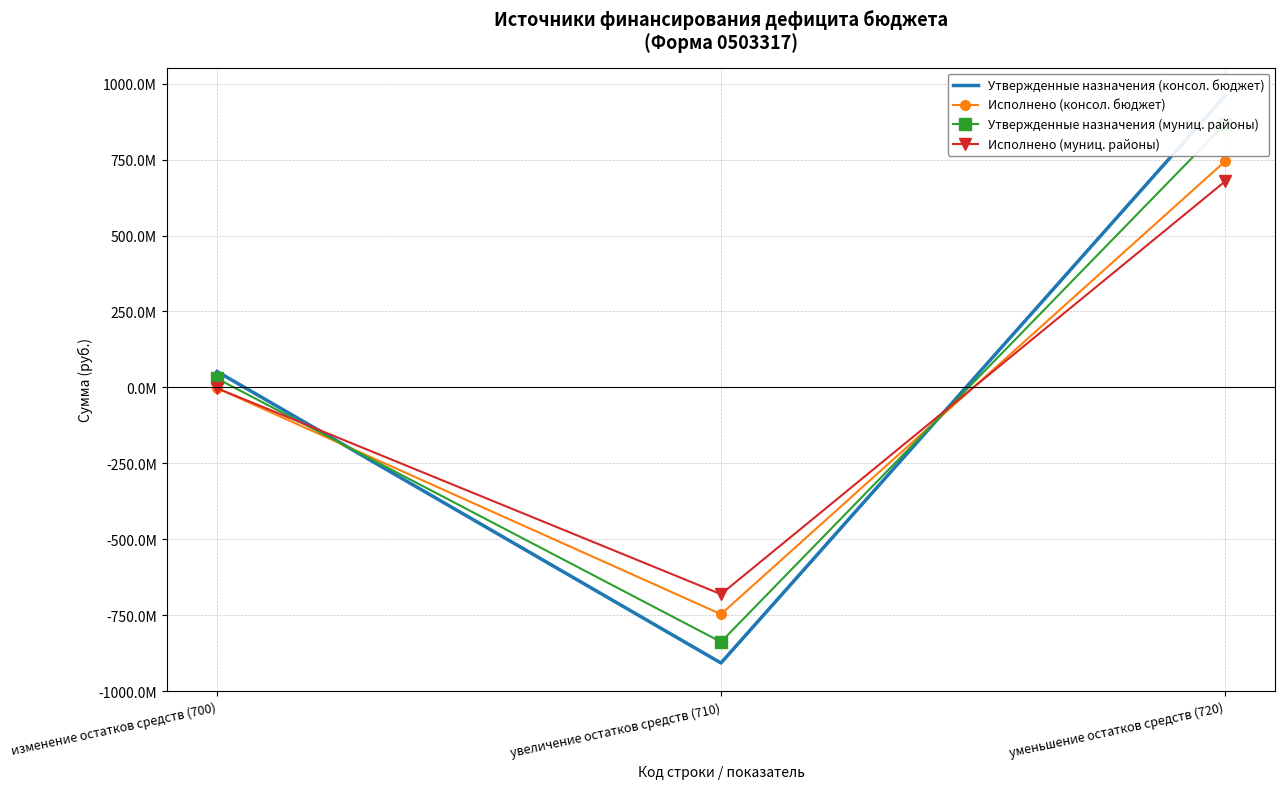

Does the chart have visible grid lines?

Yes